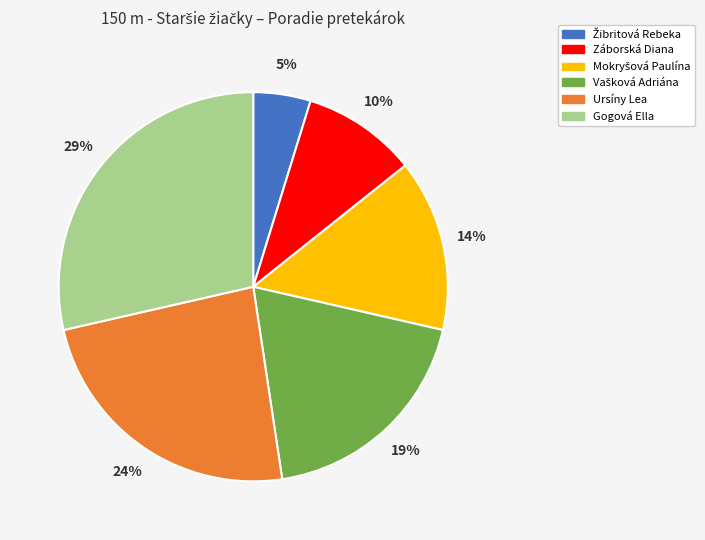

What is the largest slice in the pie chart?

Gogová Ella